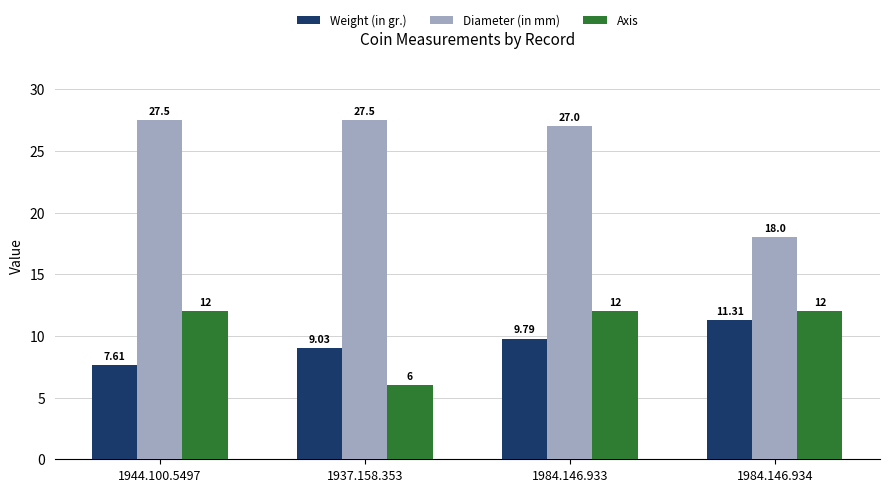

Which category has the lowest value in the Axis series?

1937.158.353